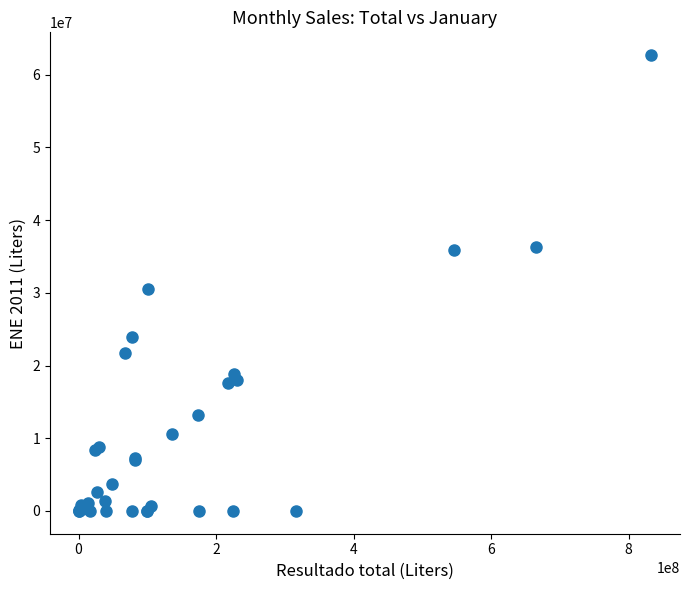

What Y value in the scatter plot is closest to 31348265?

30584490.0